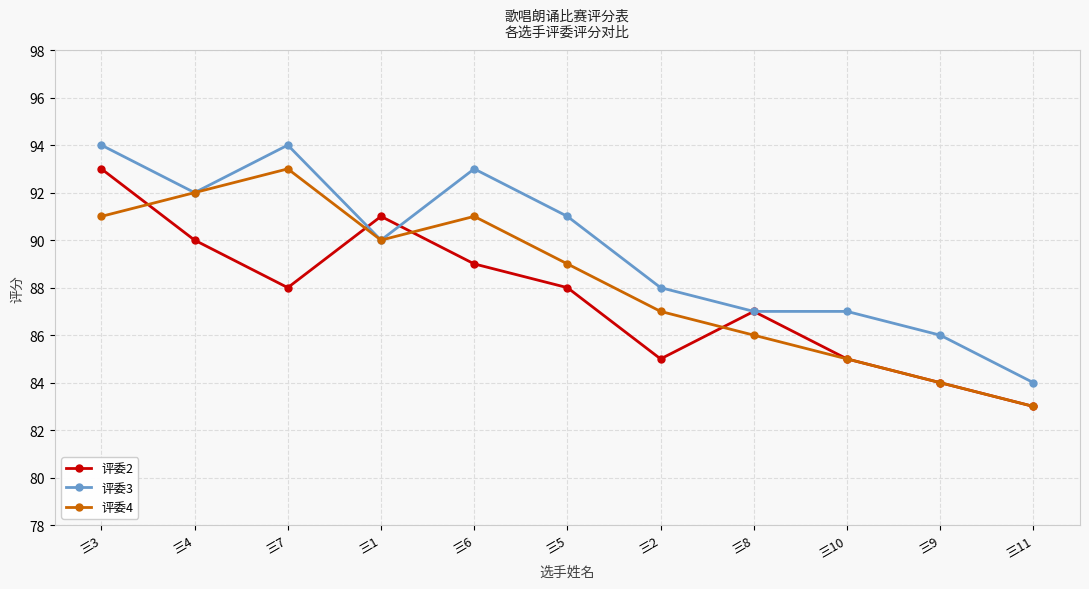

What is the label of the 10th point from the right?

三4